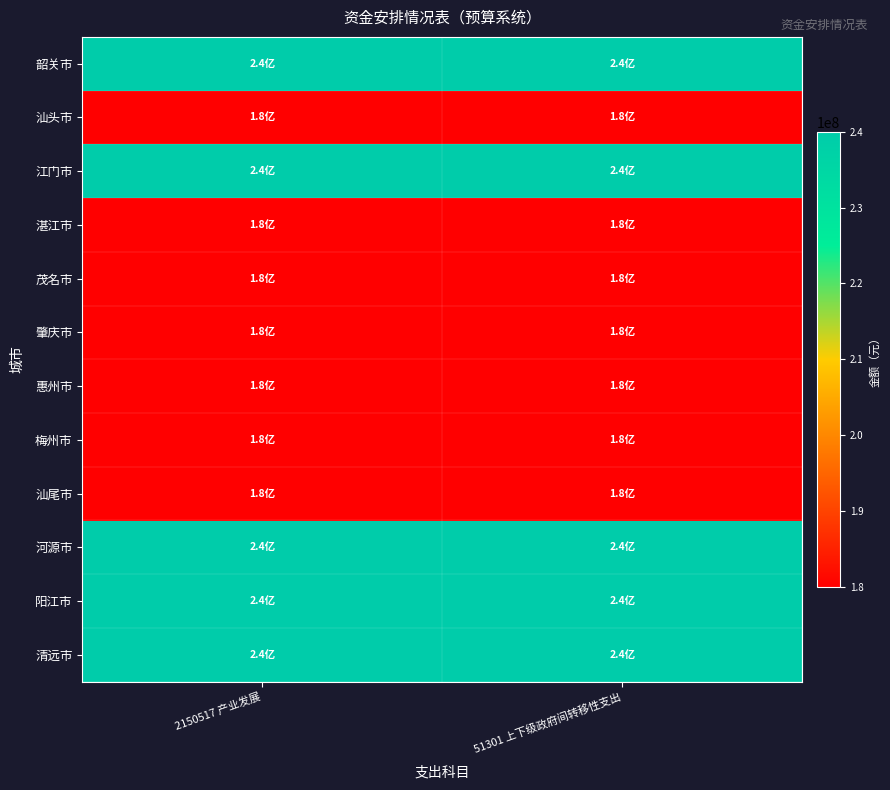

Reading left to right, what are all the values shown in this chart?

韶关市: 2150517 产业发展=240000000	51301 上下级政府间转移性支出=240000000
汕头市: 2150517 产业发展=180000000	51301 上下级政府间转移性支出=180000000
江门市: 2150517 产业发展=240000000	51301 上下级政府间转移性支出=240000000
湛江市: 2150517 产业发展=180000000	51301 上下级政府间转移性支出=180000000
茂名市: 2150517 产业发展=180000000	51301 上下级政府间转移性支出=180000000
肇庆市: 2150517 产业发展=180000000	51301 上下级政府间转移性支出=180000000
惠州市: 2150517 产业发展=180000000	51301 上下级政府间转移性支出=180000000
梅州市: 2150517 产业发展=180000000	51301 上下级政府间转移性支出=180000000
汕尾市: 2150517 产业发展=180000000	51301 上下级政府间转移性支出=180000000
河源市: 2150517 产业发展=240000000	51301 上下级政府间转移性支出=240000000
阳江市: 2150517 产业发展=240000000	51301 上下级政府间转移性支出=240000000
清远市: 2150517 产业发展=240000000	51301 上下级政府间转移性支出=240000000